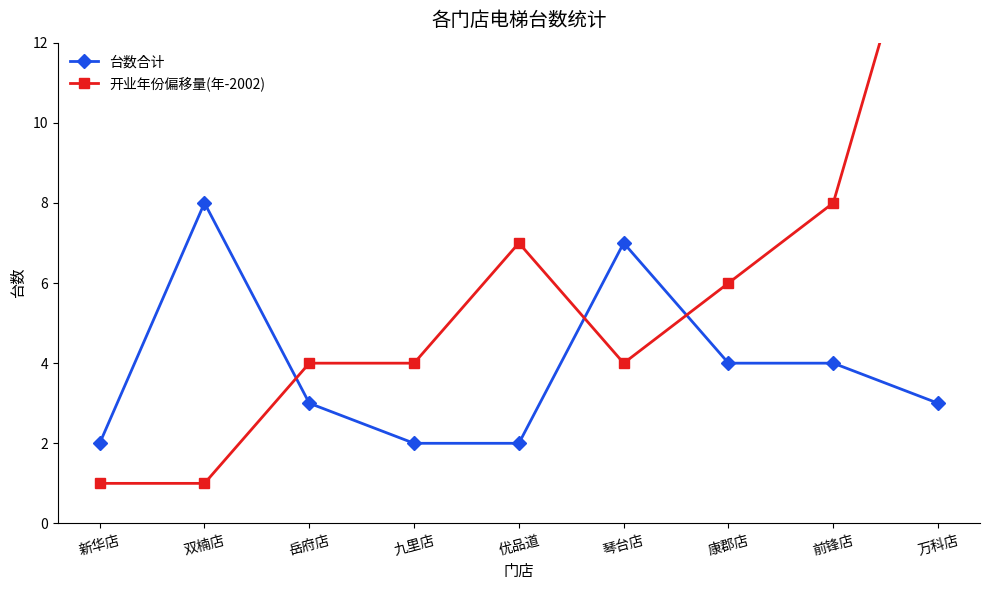

Where does the 台数合计 series first go above 3?

双楠店